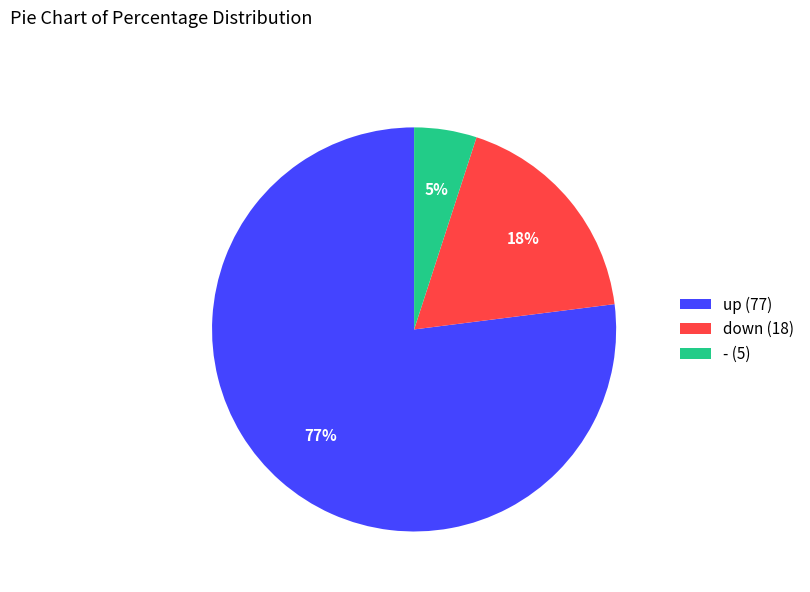

What is the smallest slice in the pie chart?

-